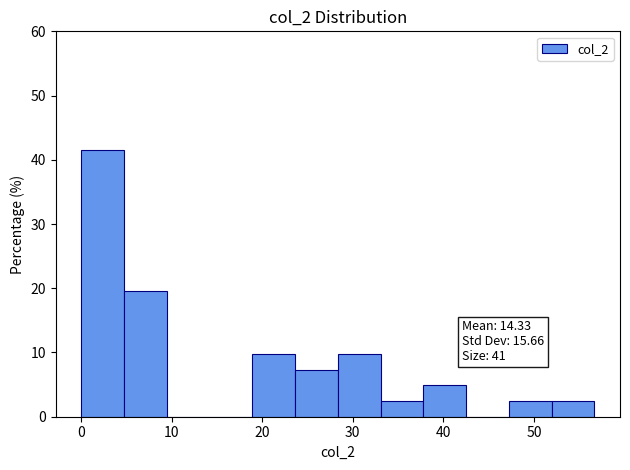

Over which range of the x-axis is the bar tallest?

0 to 5